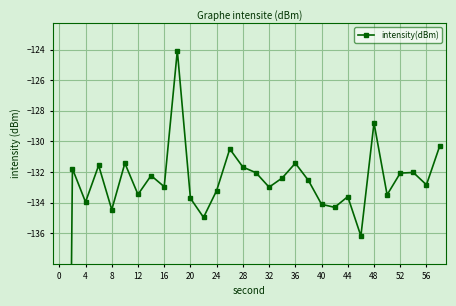

Reading right to left, extract all data points from this chart.

-130.3	-132.8	-132.0	-132.1	-133.5	-128.8	-136.2	-133.6	-134.3	-134.1	-132.5	-131.4	-132.4	-133.0	-132.0	-131.7	-130.5	-133.2	-135.0	-133.7	-124.1	-133.0	-132.2	-133.5	-131.4	-134.5	-131.6	-134.0	-131.8	-220.8